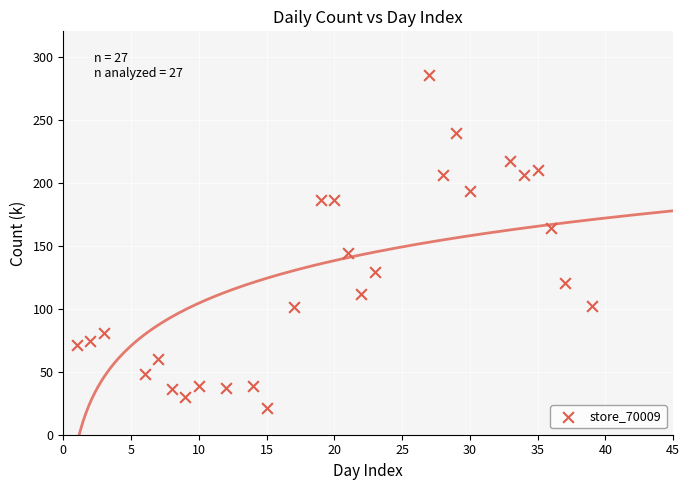

What is the range of Y values (max minus min)?

264